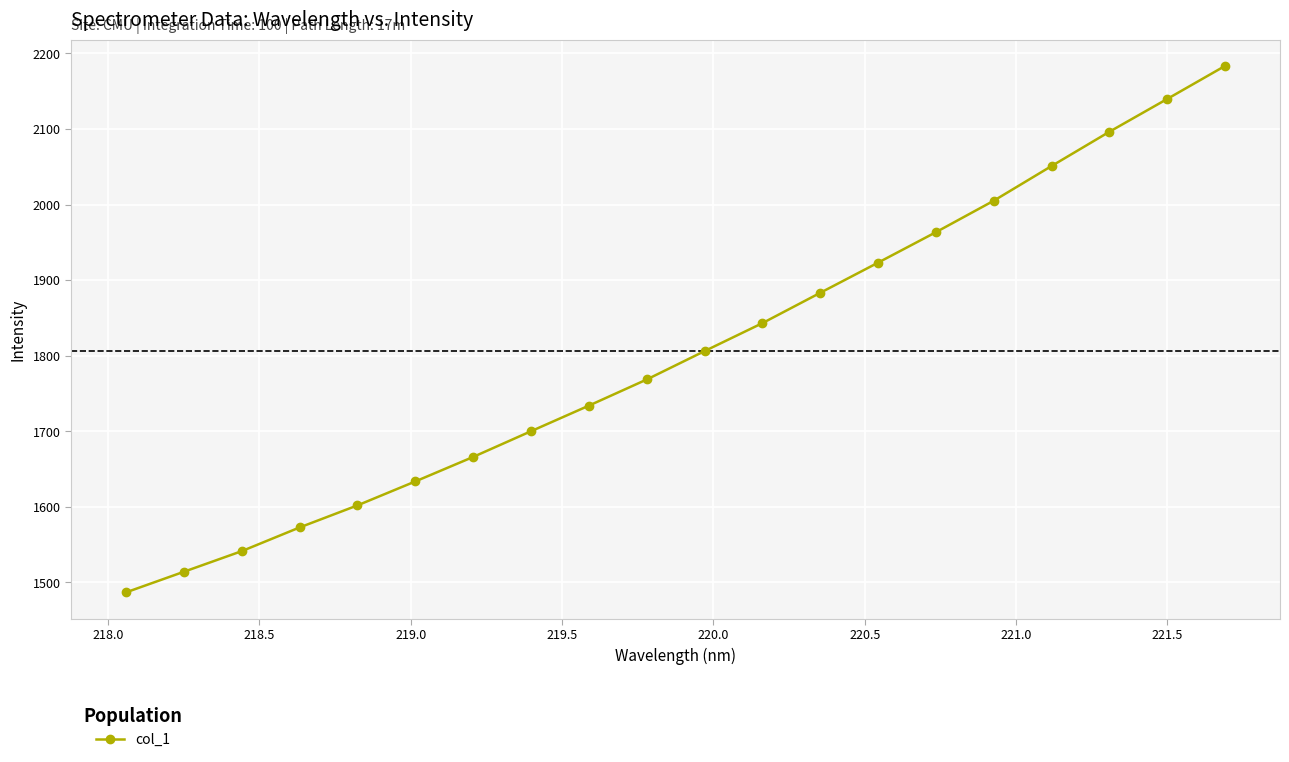

What is the greatest value displayed?

2183.4